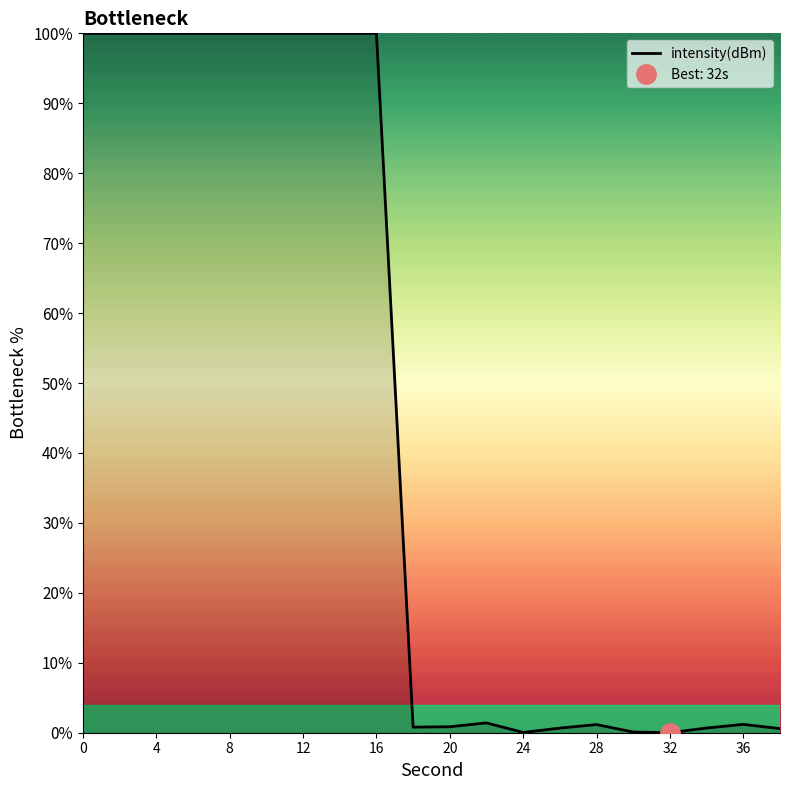

Is it true that intensity(dBm) equals 0.9 at 20?

True